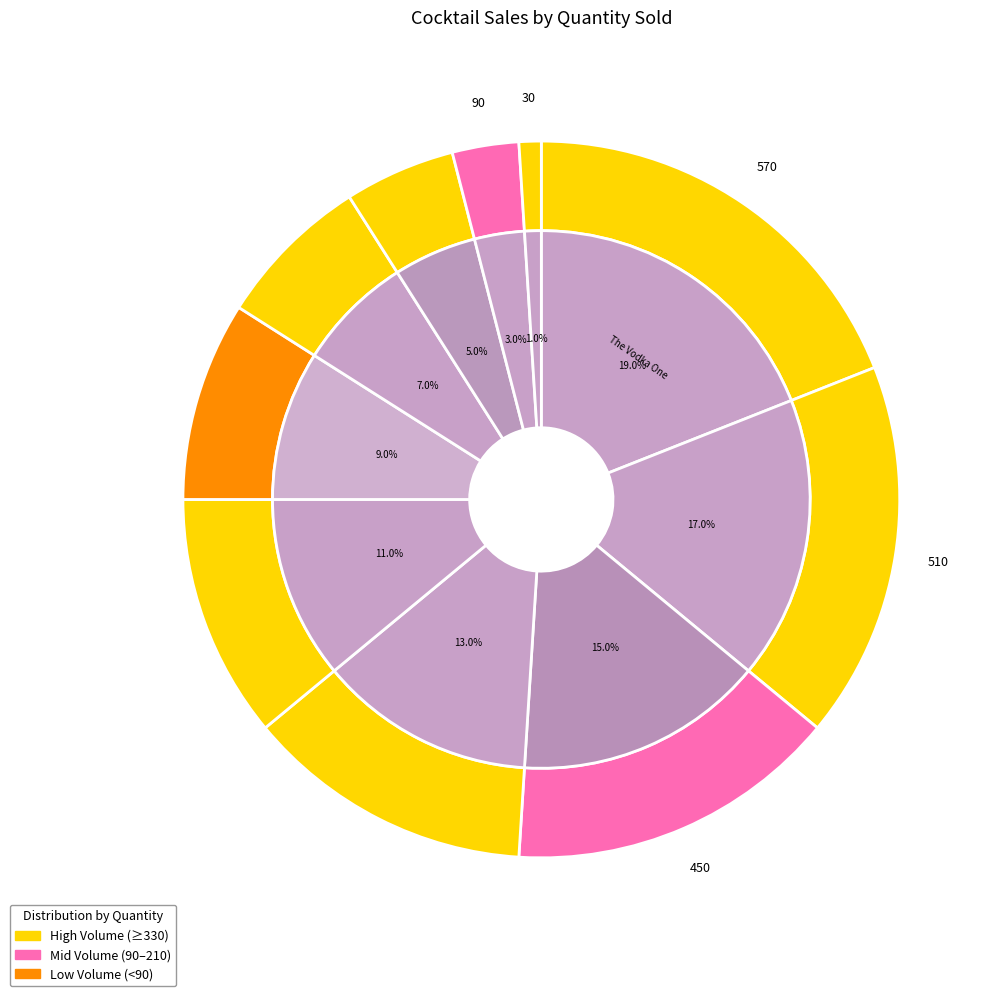

To the nearest percent, what percentage of the pie is The Tequila One?

17%